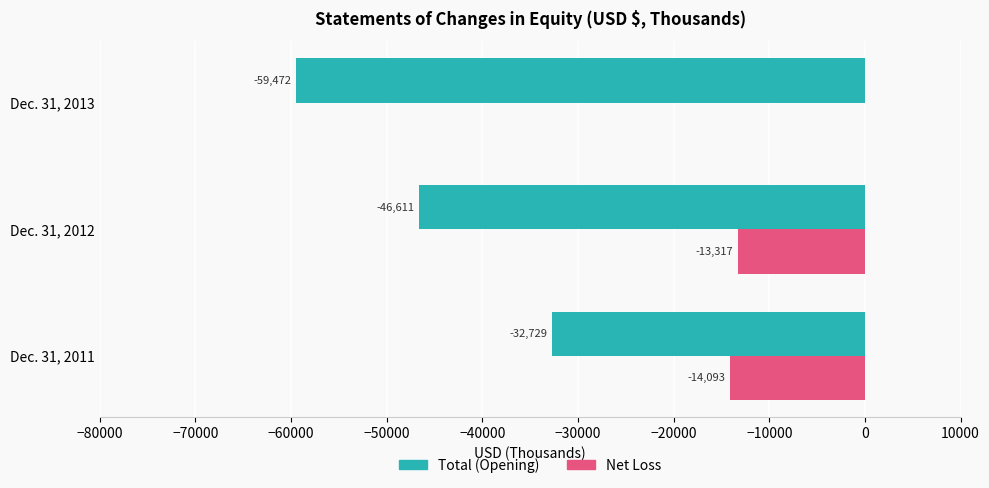

What is the sum of all Total (Opening) values?

-138812